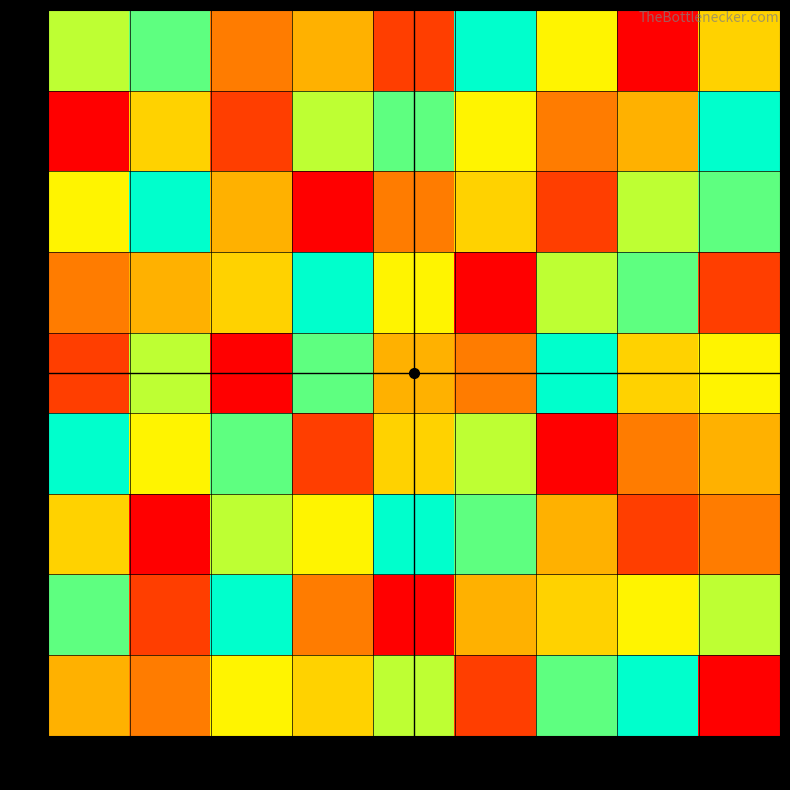

At 3, list the series in order from largest to smallest.

2, 4, 3, 7, 8, 5, 1, 6, 9